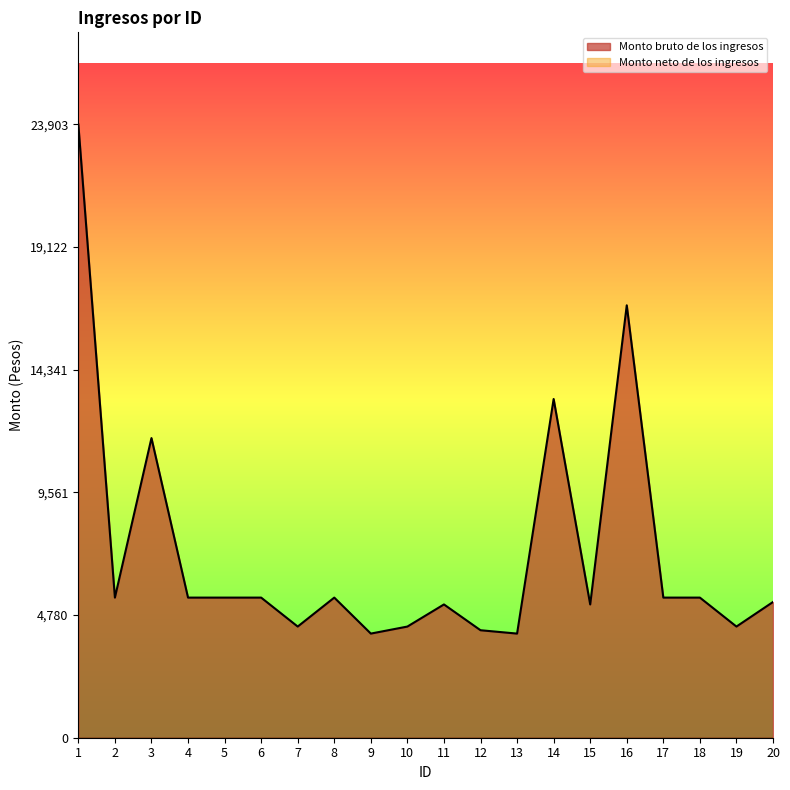

Which label corresponds to the largest value in the chart?

1